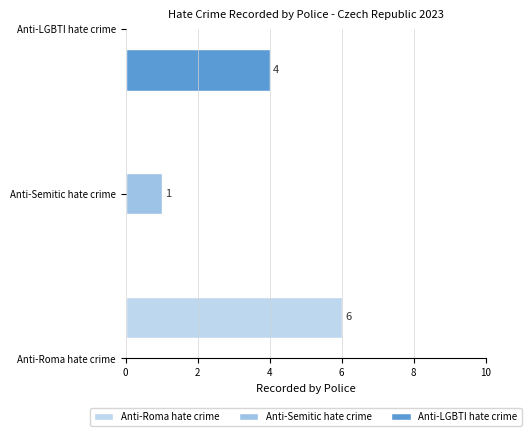

List the labels in order of value, smallest first.

Anti-Semitic hate crime, Anti-LGBTI hate crime, Anti-Roma hate crime